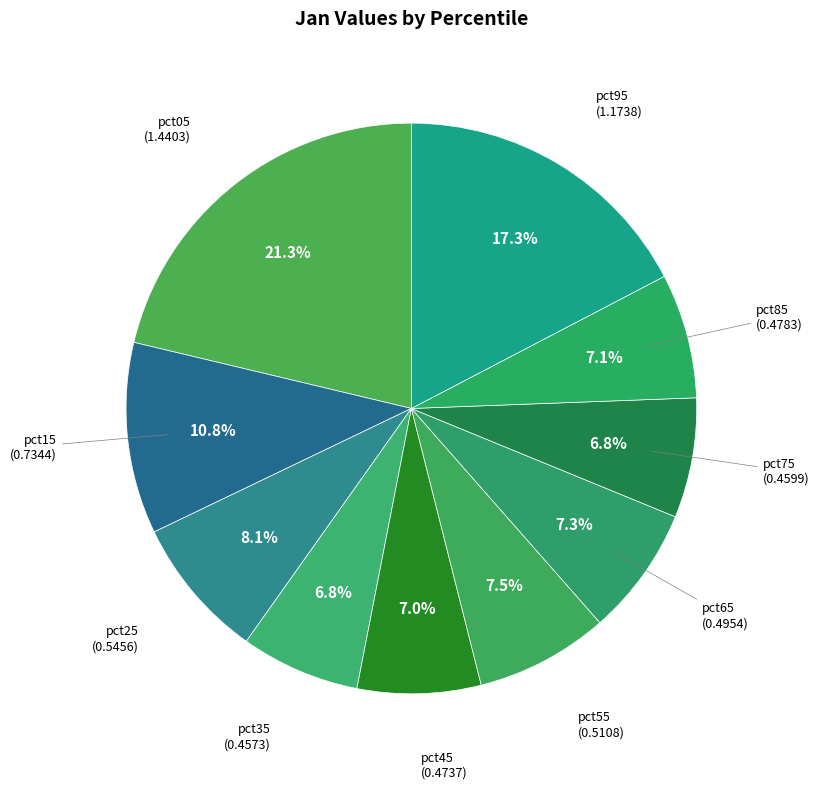

How many segments does this pie chart have?

10